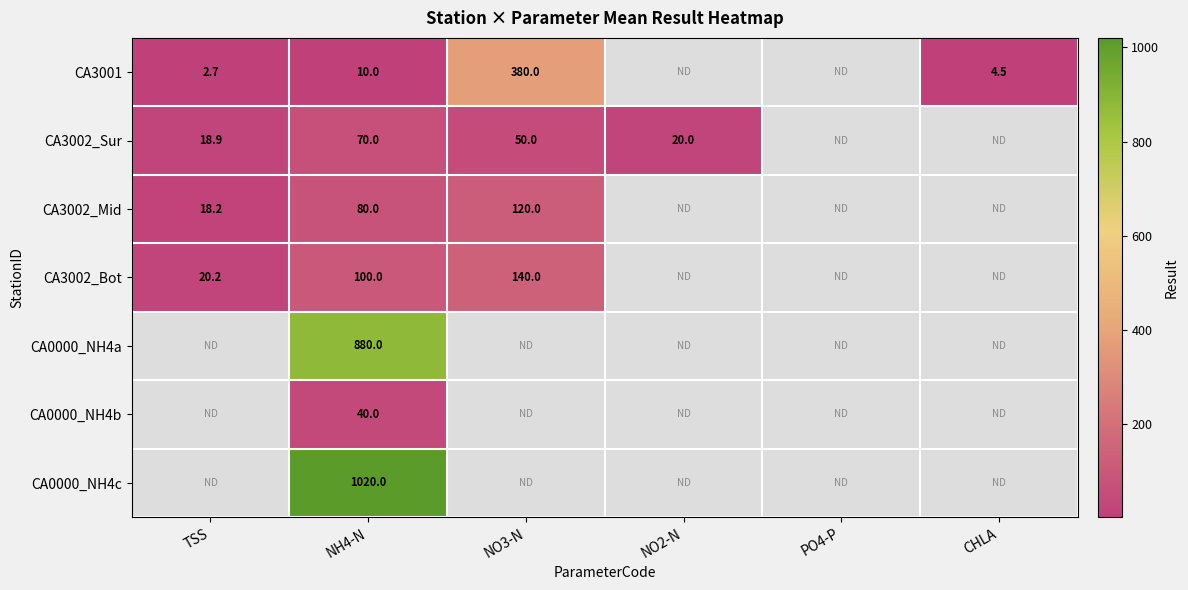

True or false: CA3001 has a value of 4.5 at CHLA.

True